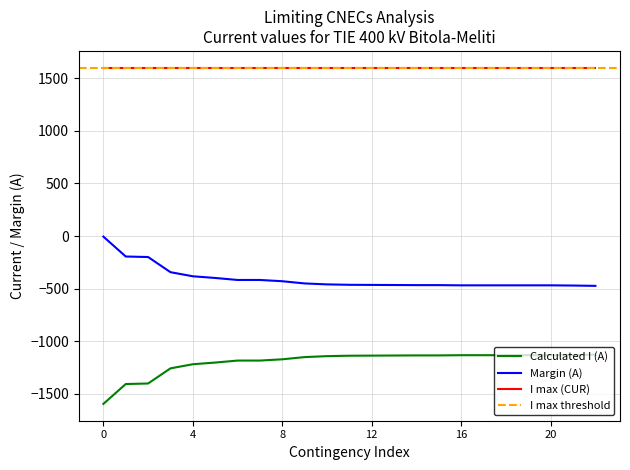

Count the number of categories in the chart.

23